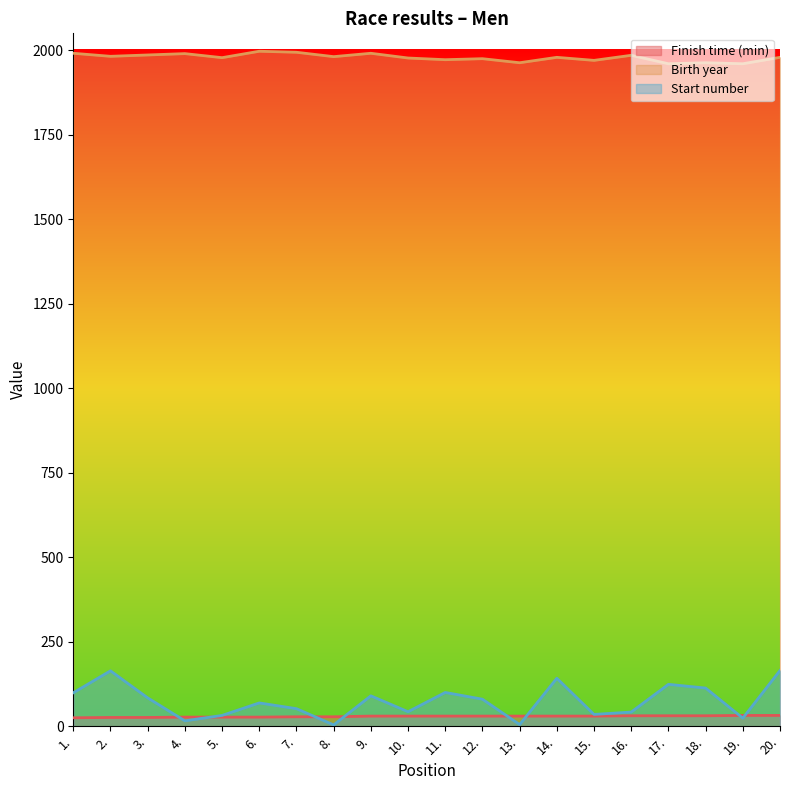

In Birth year, how many points are lower than both neighbors (excluding endpoints)?

8